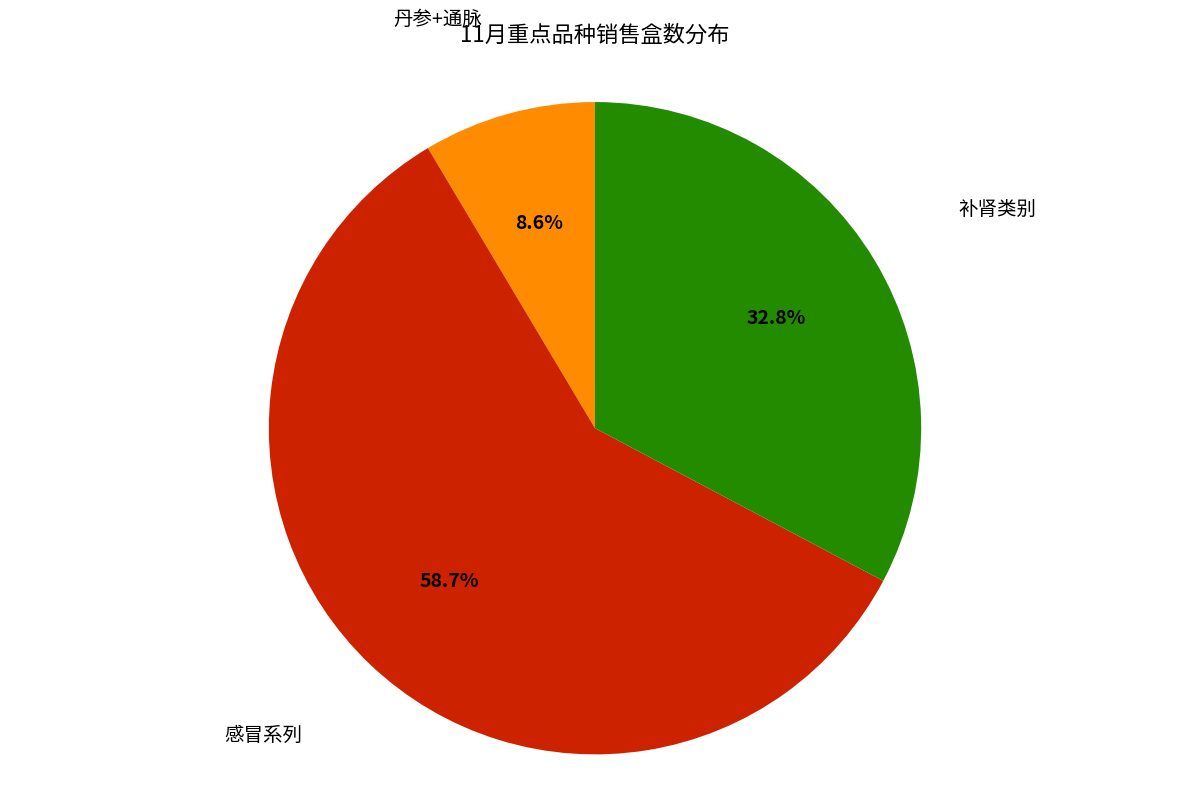

How many segments does this pie chart have?

3